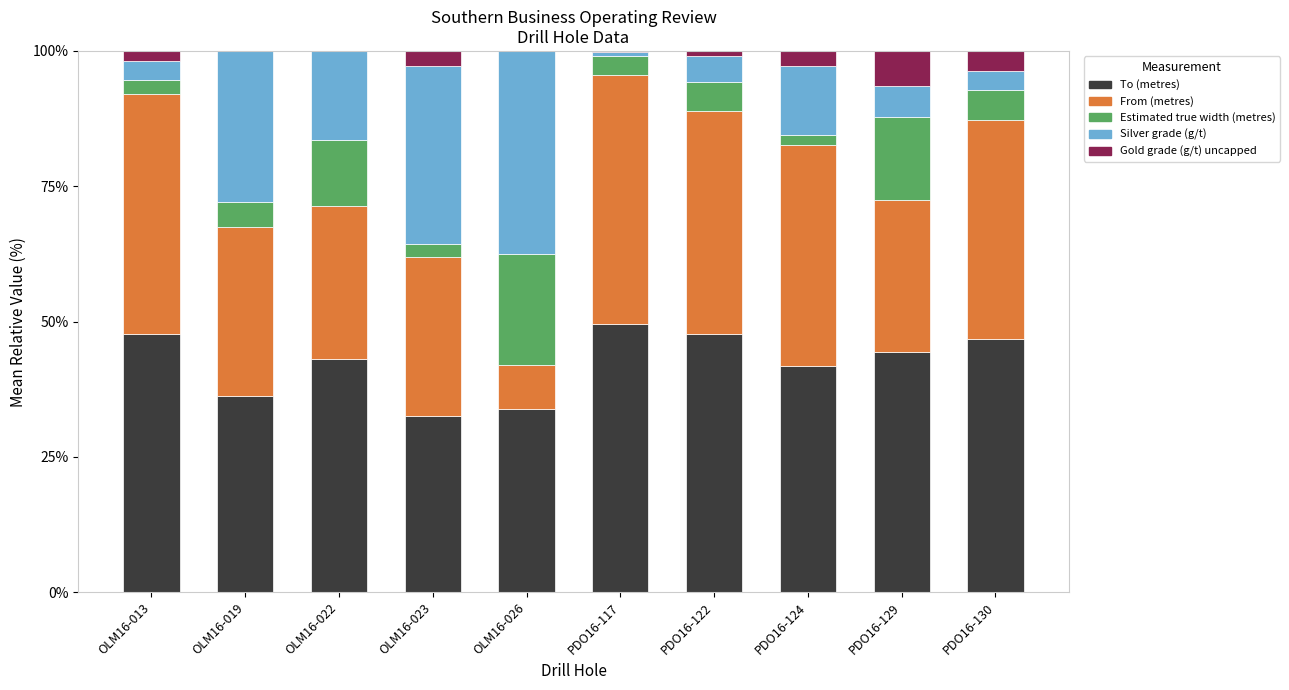

What is the total value across all series at PDO16-129?

100.0